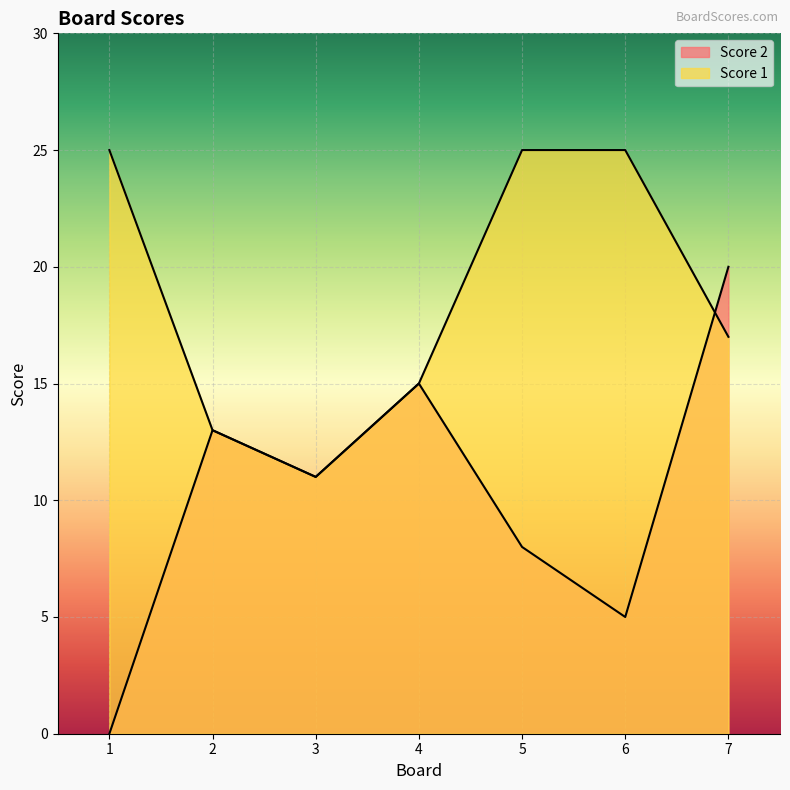

Count the Score 2 values in the range 5 to 15.

5